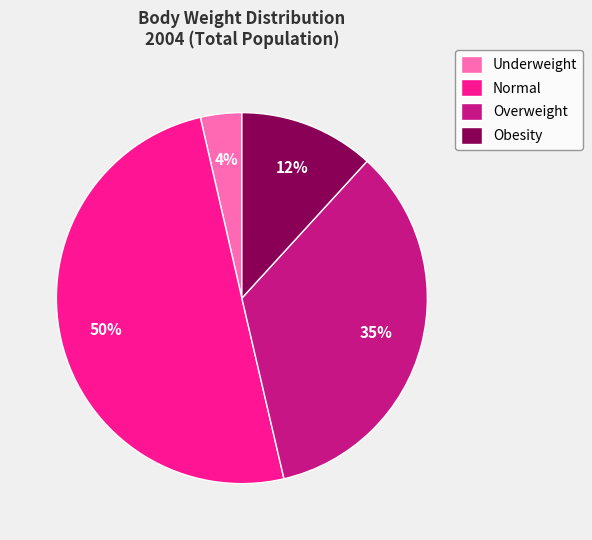

Which slice represents more than half of the pie?

Normal